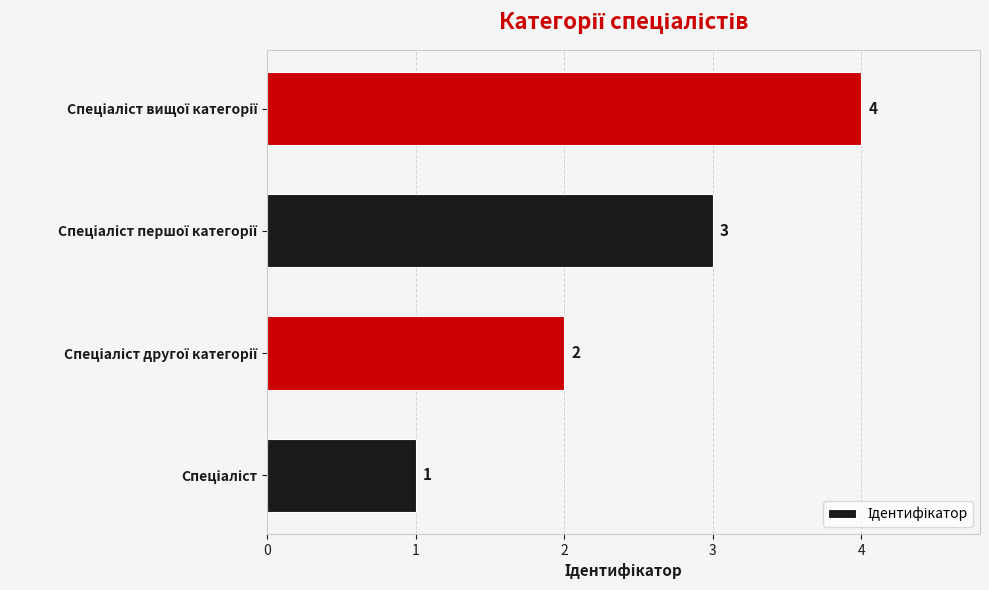

What is the sum of all values?

10